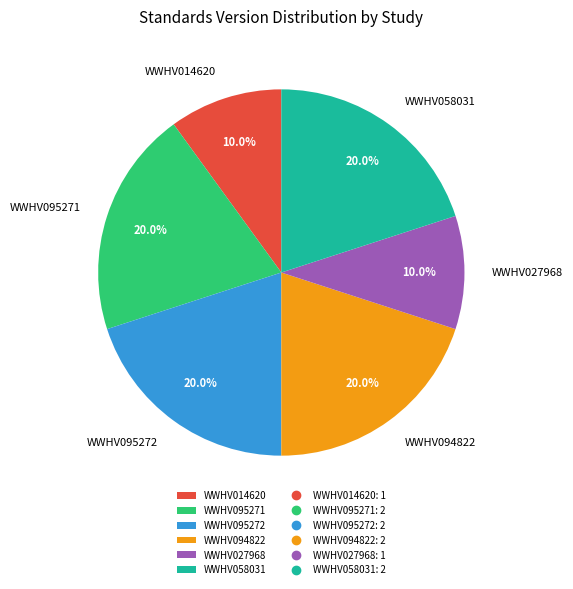

The WWHV095272 slice represents 32% of the pie. True or false?

False